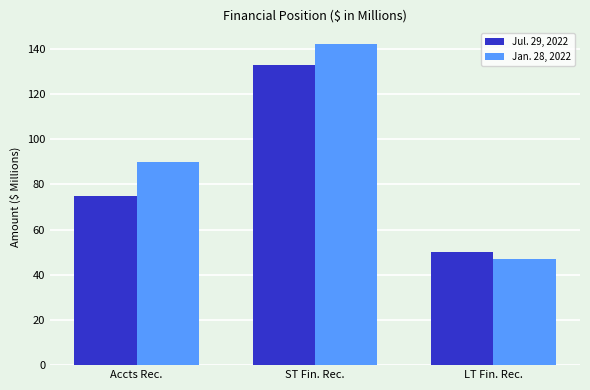

What position from the left is LT Fin. Rec.?

3